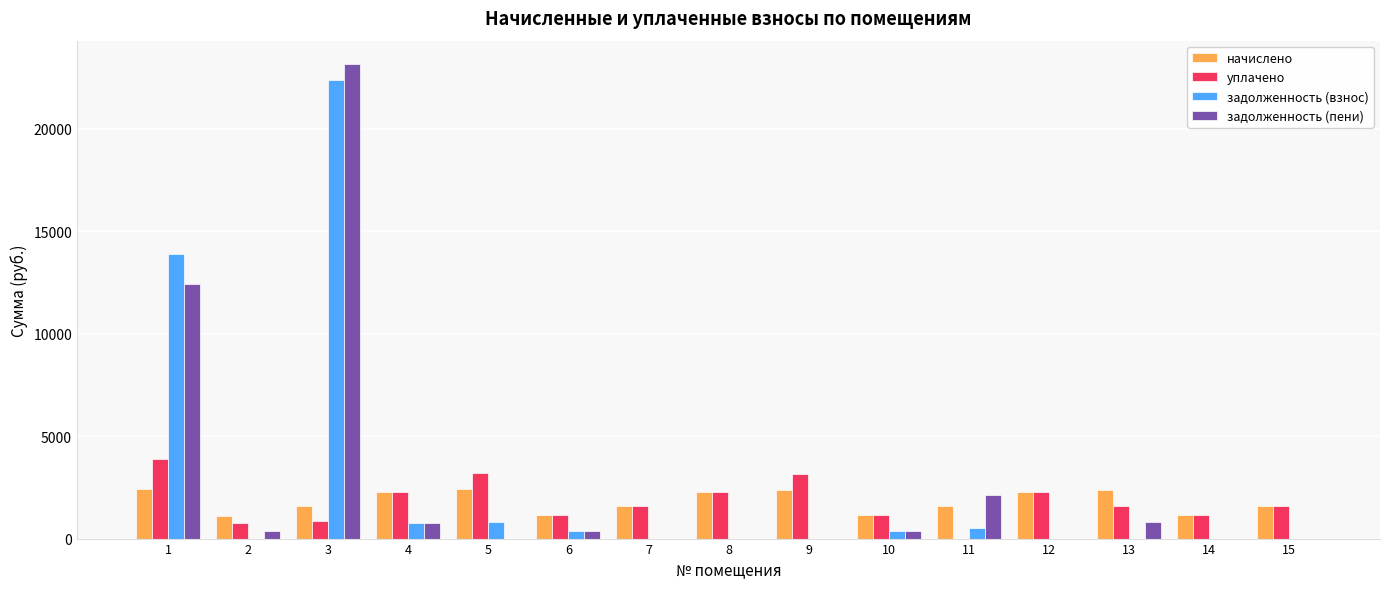

The value of уплачено at 10 is 1168.8. True or false?

True